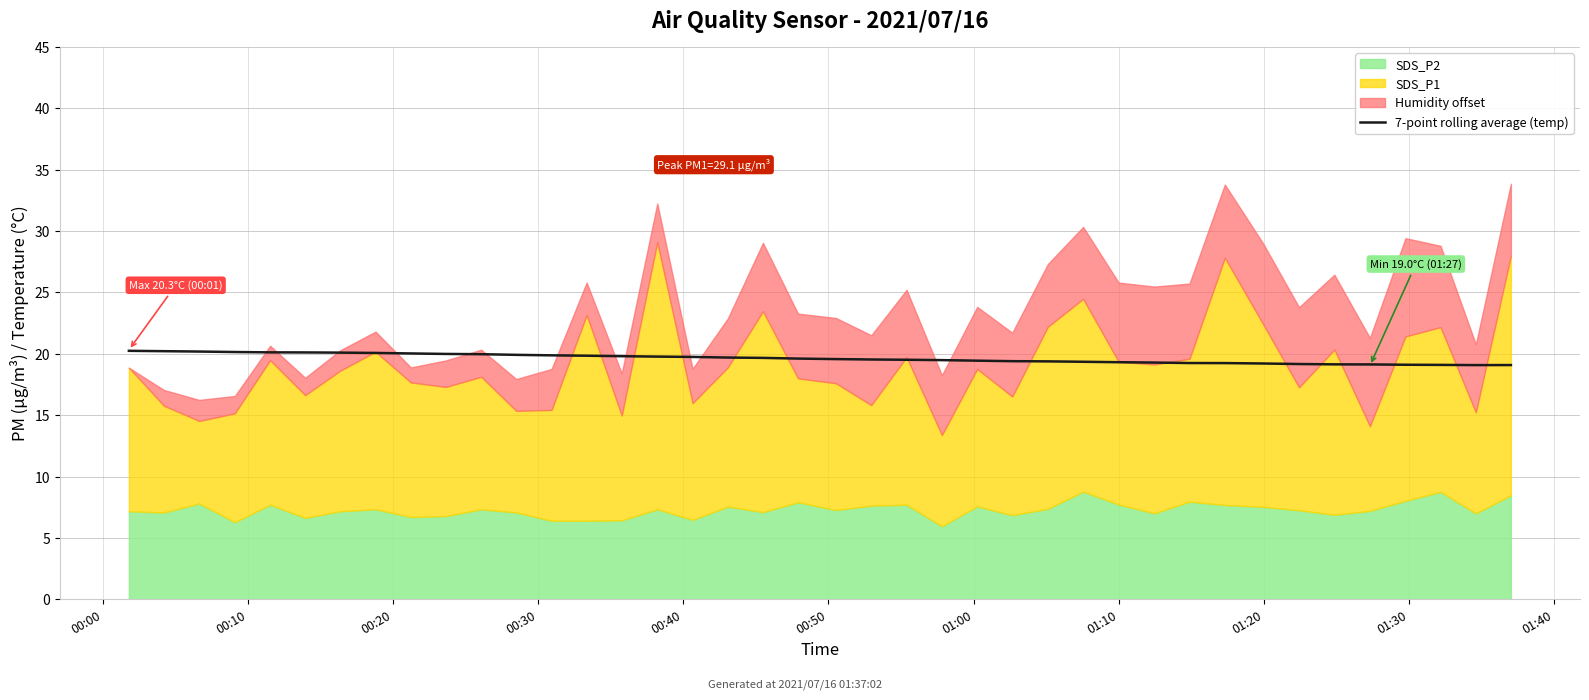

Count the number of categories in the chart.

40